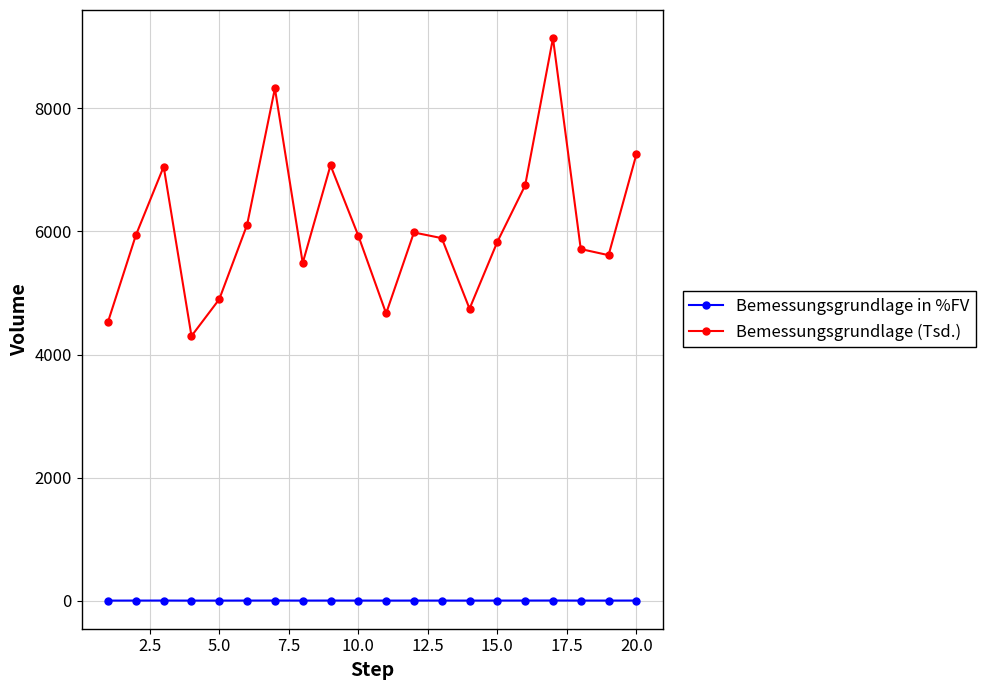

In Bemessungsgrundlage in %FV, how many points are lower than both neighbors (excluding endpoints)?

5